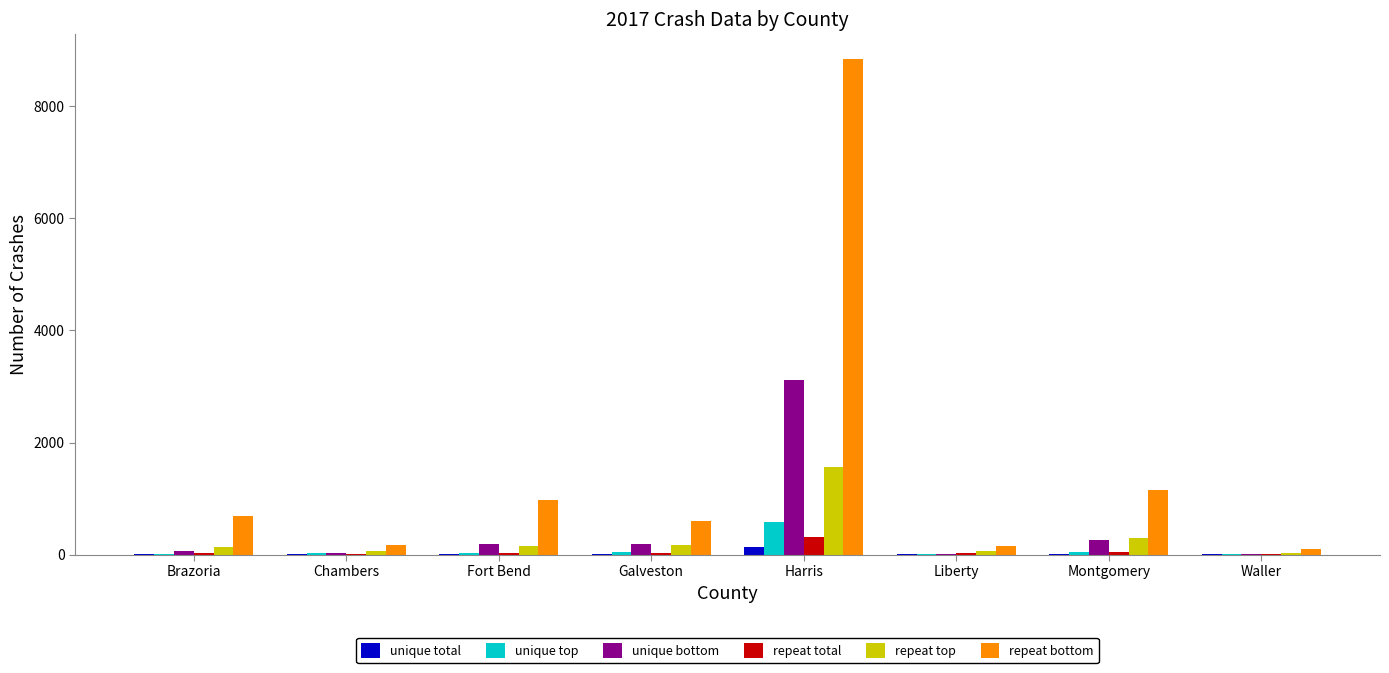

What is the sum of all unique top values?

761